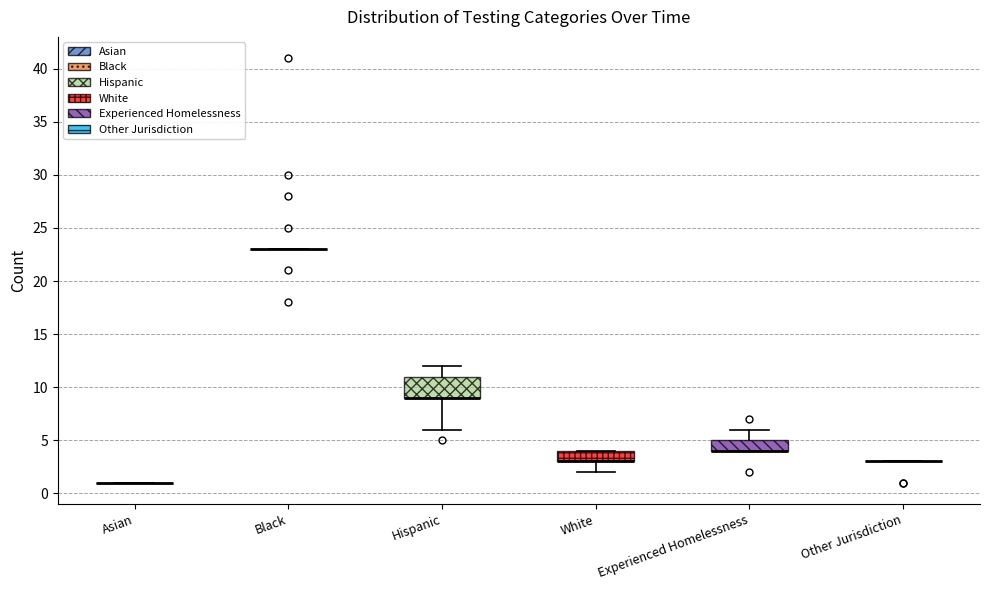

Reading left to right, read every box against the y-axis: the position of its median line, the range the box covers, and the ends of its whiskers. The values are not printed on the chart, so give them approximately, as read against the axis.

Asian: box collapsed to a line at 1, whiskers 1 to 1
Black: box collapsed to a line at 23, whiskers 23 to 23
Hispanic: median 9 (drawn on the box's lower edge), box 9 to 11, whiskers 6 to 12
White: median 3 (drawn on the box's lower edge), box 3 to 4, whiskers 2 to 4
Experienced Homelessness: median 4 (drawn on the box's lower edge), box 4 to 5, whiskers 4 to 6
Other Jurisdiction: box collapsed to a line at 3, whiskers 3 to 3